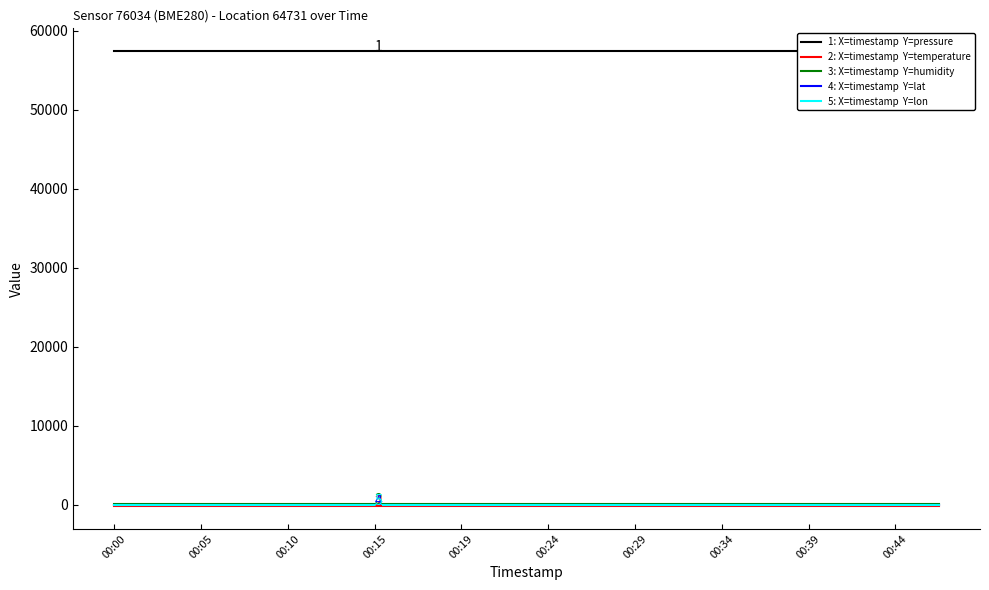

At which label is humidity closest to 100?

00:00